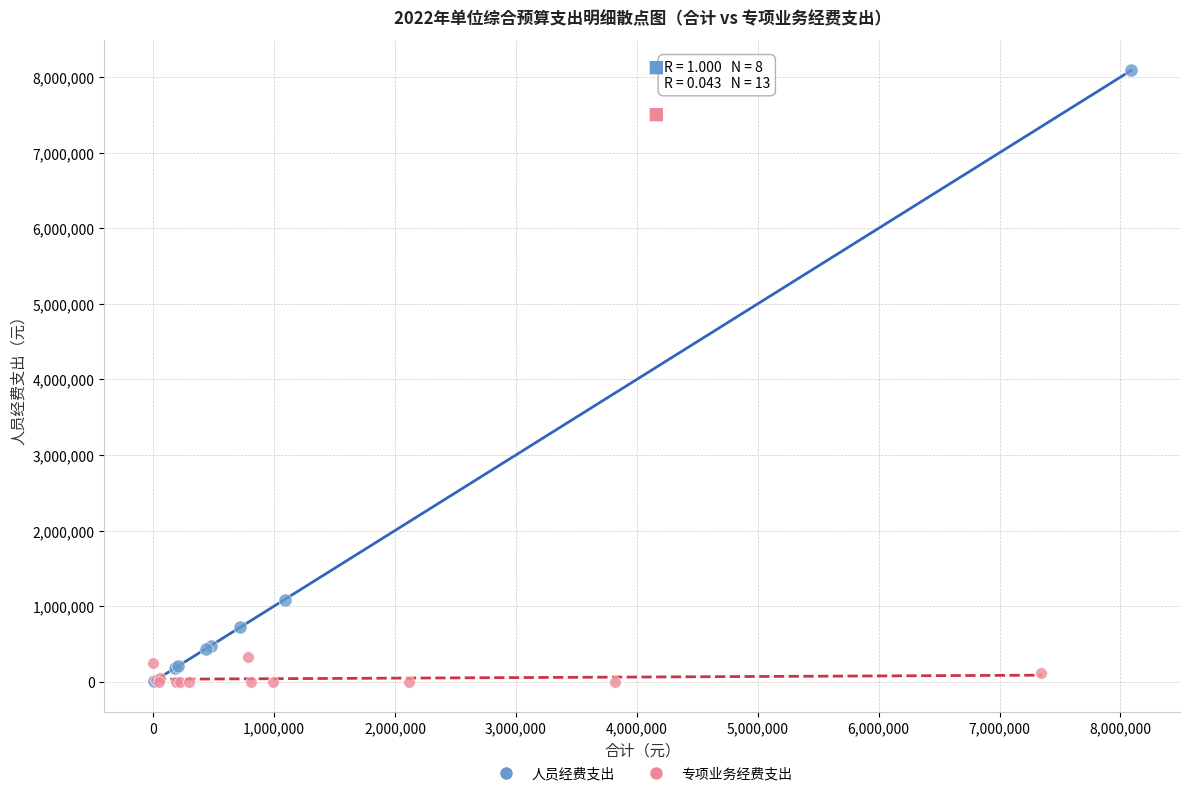

Which series has the largest Y range (max minus min)?

人员经费支出